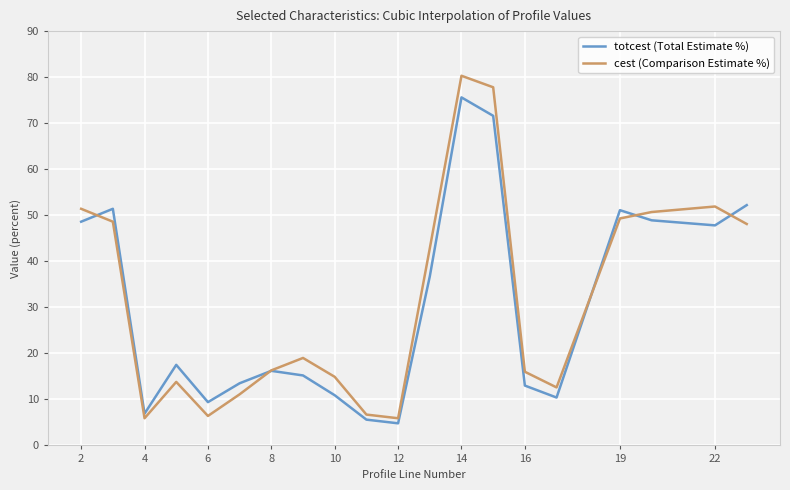

How many lines are shown in the chart?

2